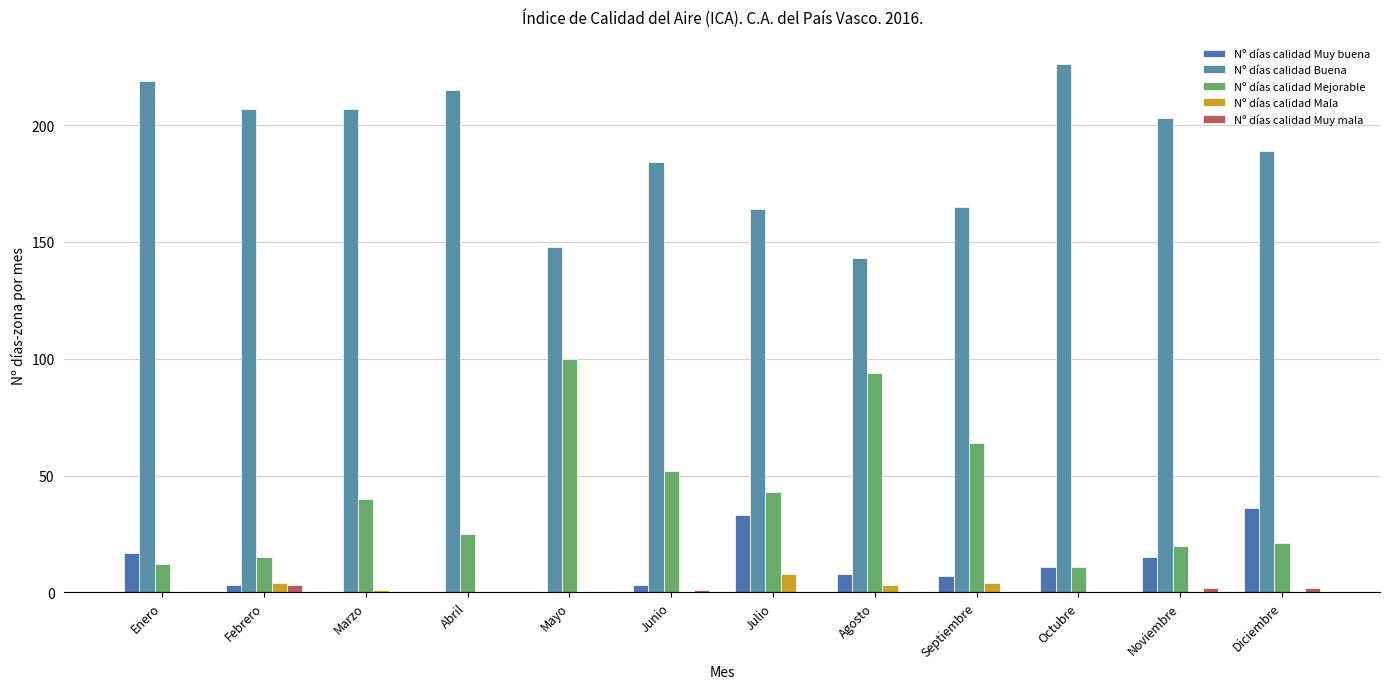

At which label is Nº días calidad Mejorable closest to 55?

Junio